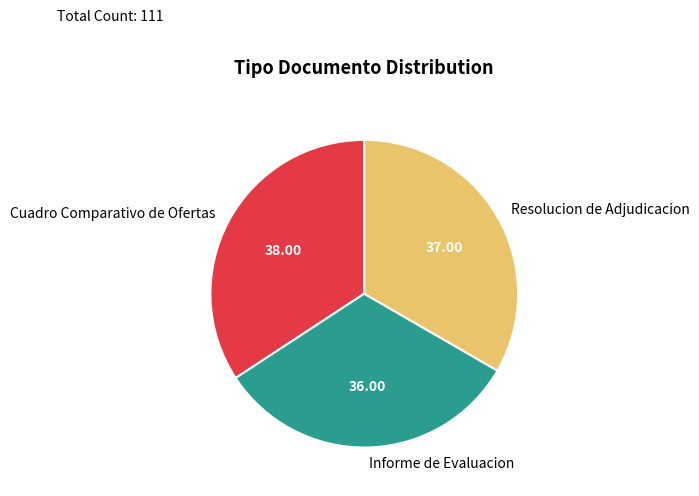

Does Resolucion de Adjudicacion account for over 50% of the chart?

No